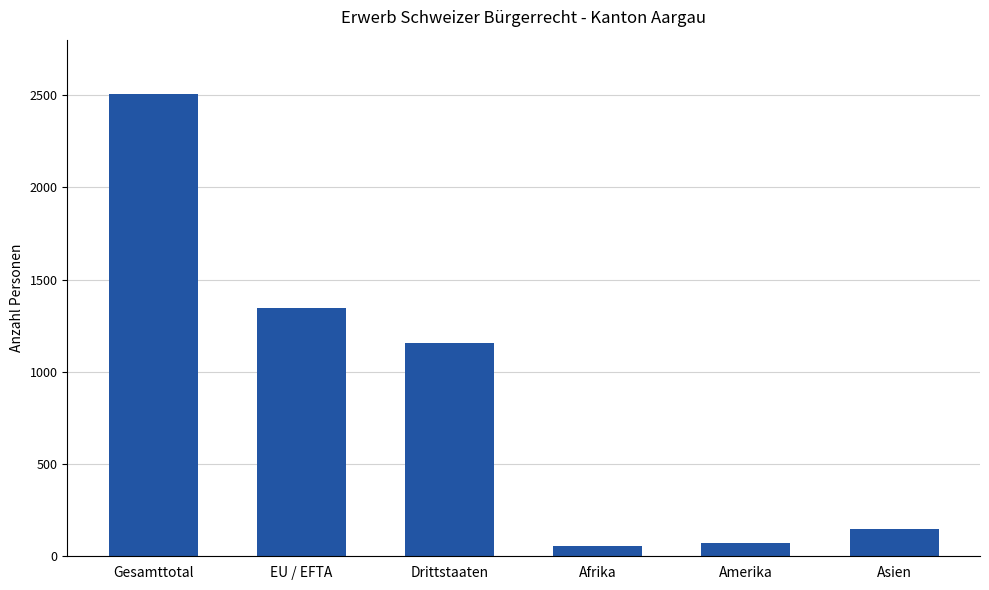

What is the value of the 5th bar from the left?

74